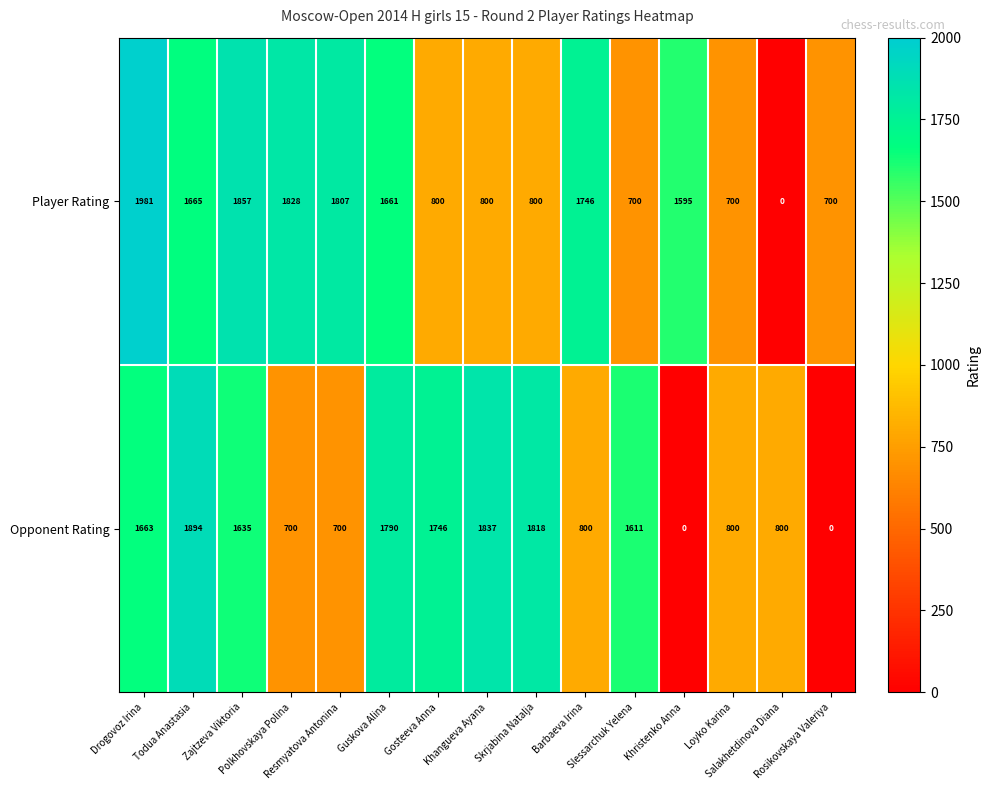

At how many categories does at least one series exceed 1407?

12